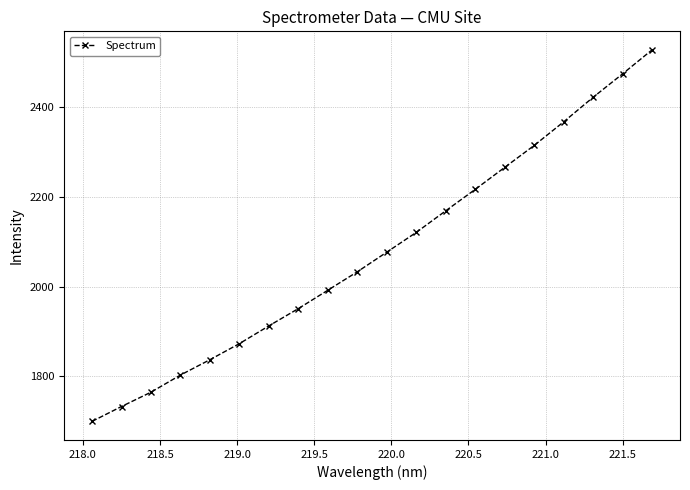

True or false: there are more than 2 points higher than both neighbors.

False